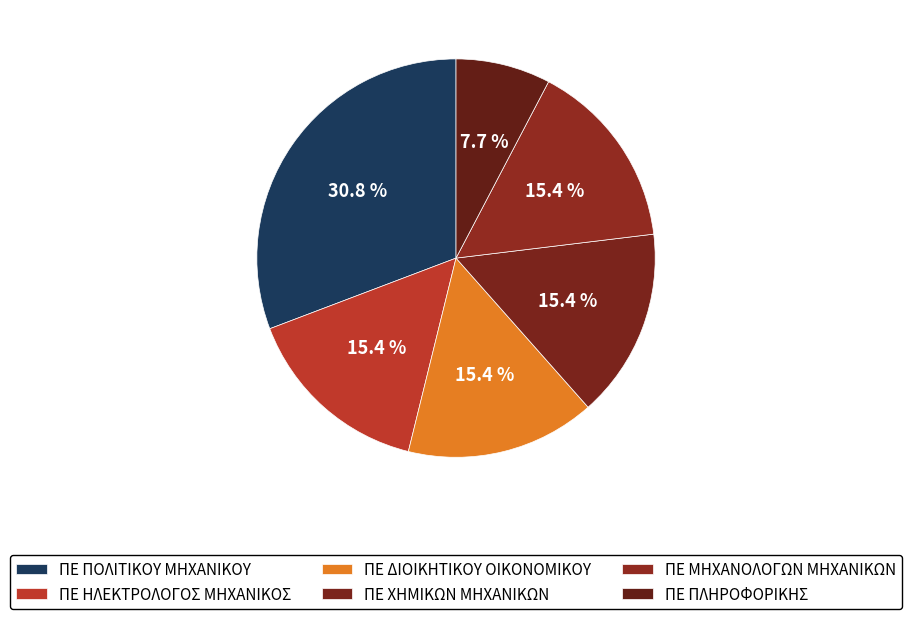

To the nearest percent, what is the average slice percentage?

17%